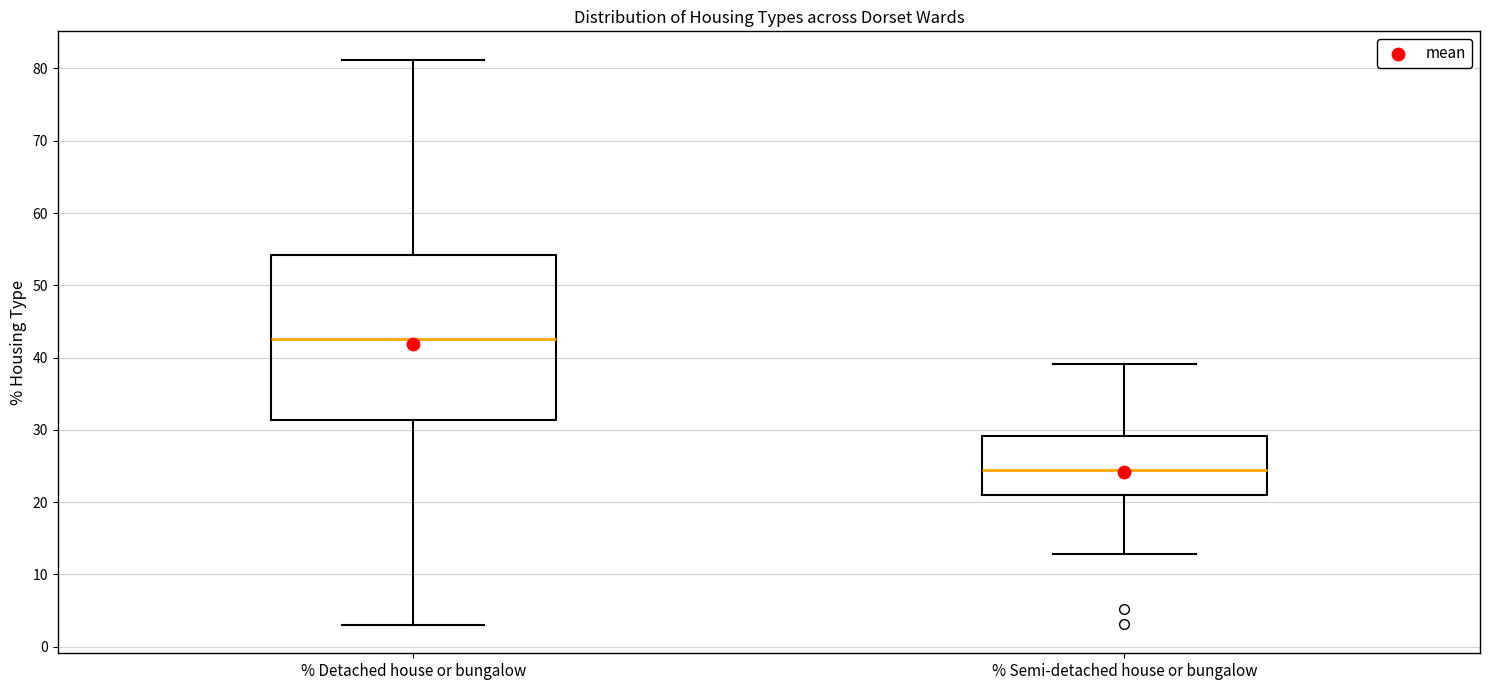

Which box has the highest median line?

% Detached house or bungalow